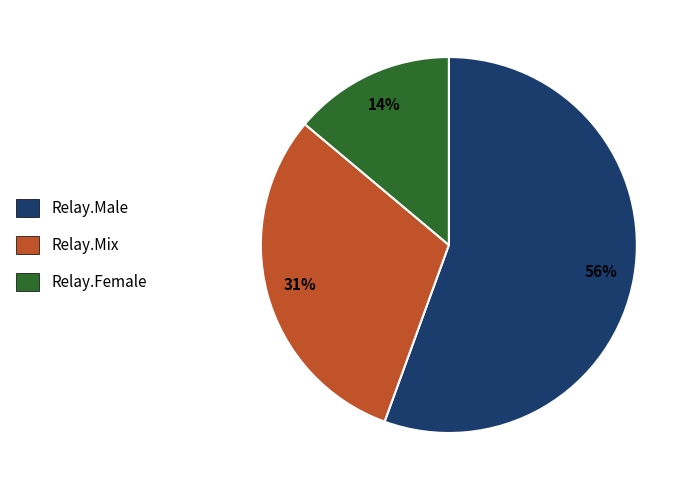

What percentage is the Relay.Mix slice, to the nearest percent?

31%